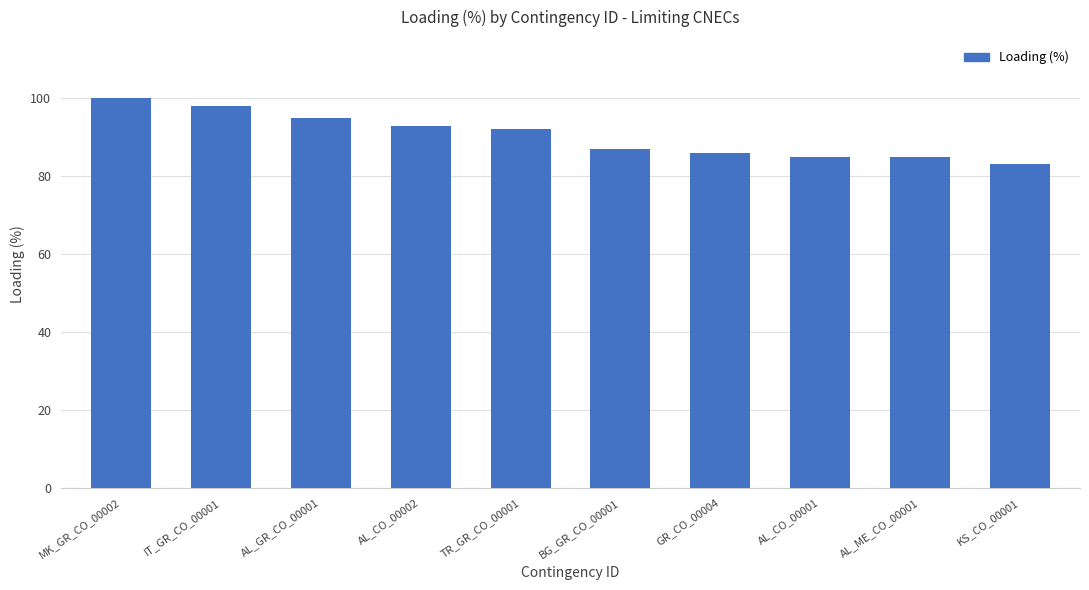

What value does the data have at BG_GR_CO_00001?

87